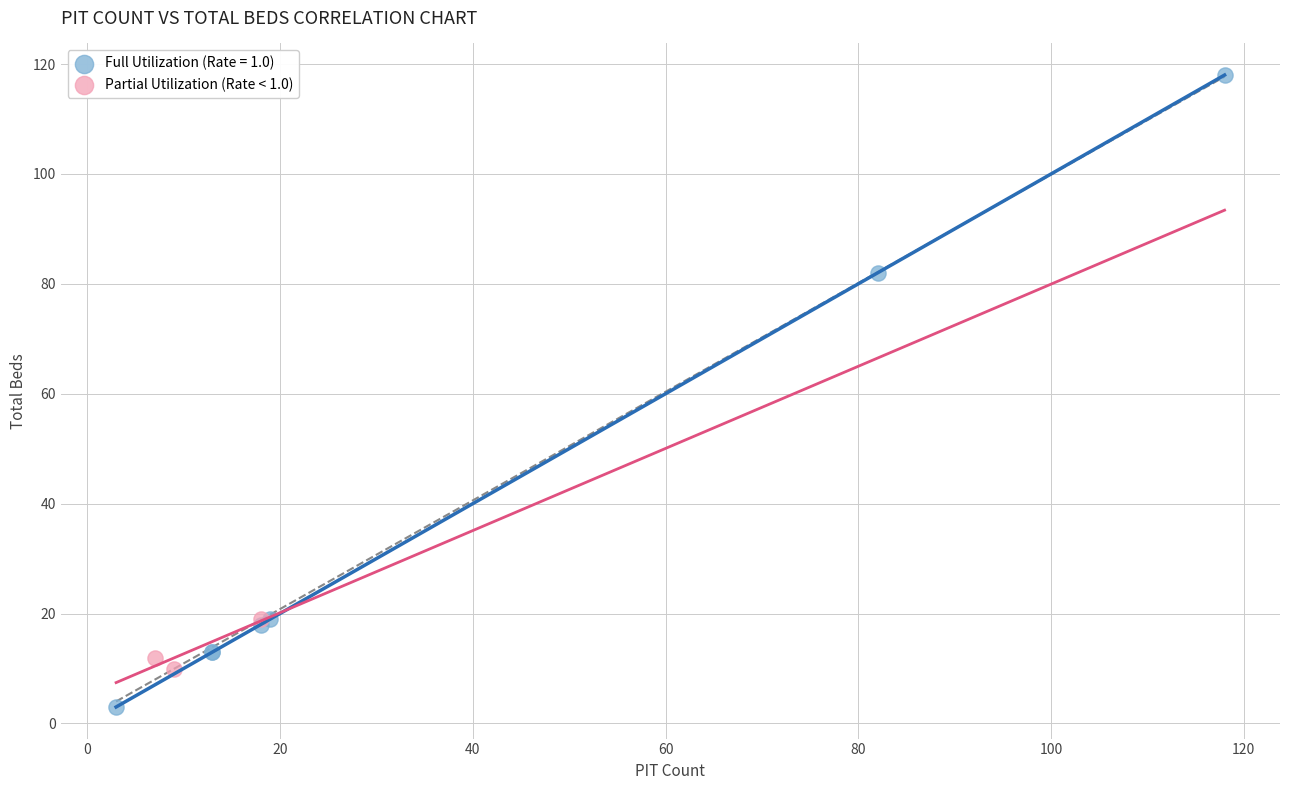

Which series contains the highest Y value?

Full Utilization (Rate = 1.0)